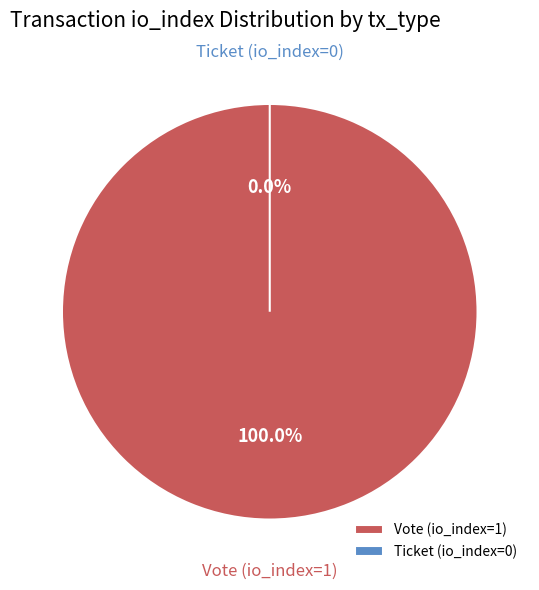

What percentage do Ticket (io_index=0) and Vote (io_index=1) together represent?

100.0%